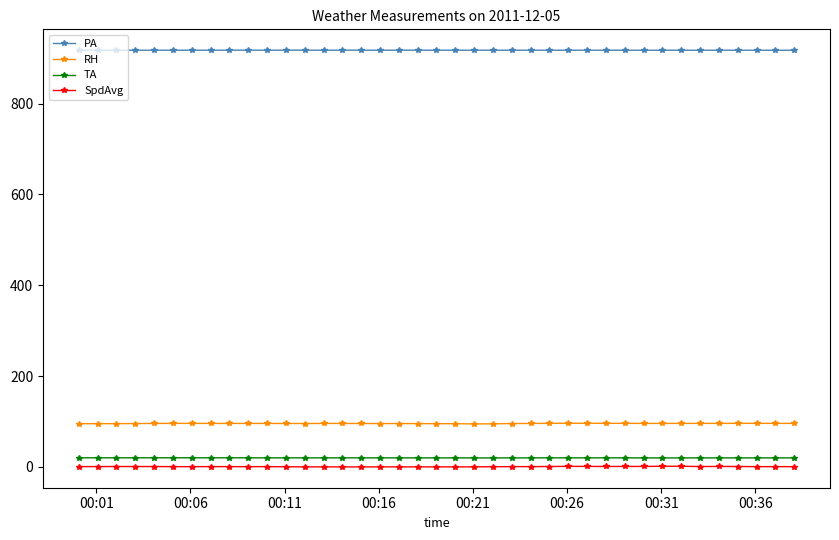

What is the highest value of the RH series?

96.1